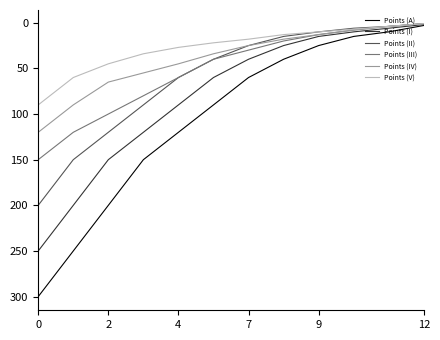

What is the maximum value for Points (I)?

250